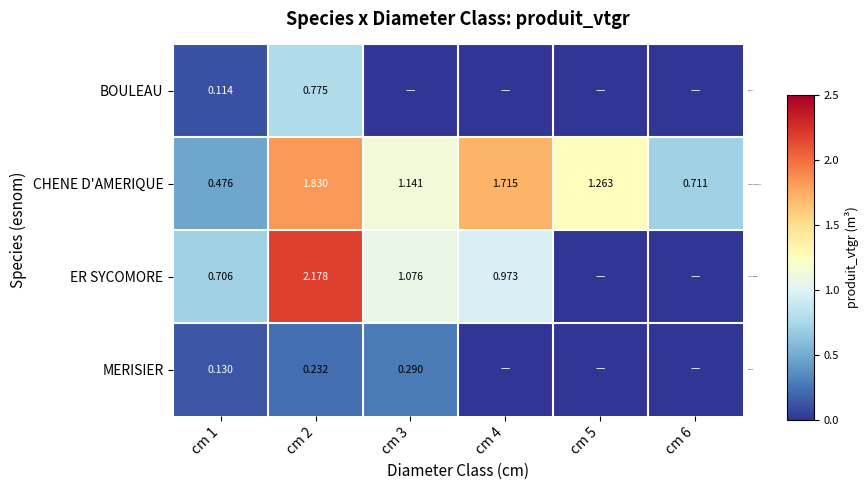

At cm 1, list the series in order from largest to smallest.

ER SYCOMORE, CHENE D'AMERIQUE, MERISIER, BOULEAU